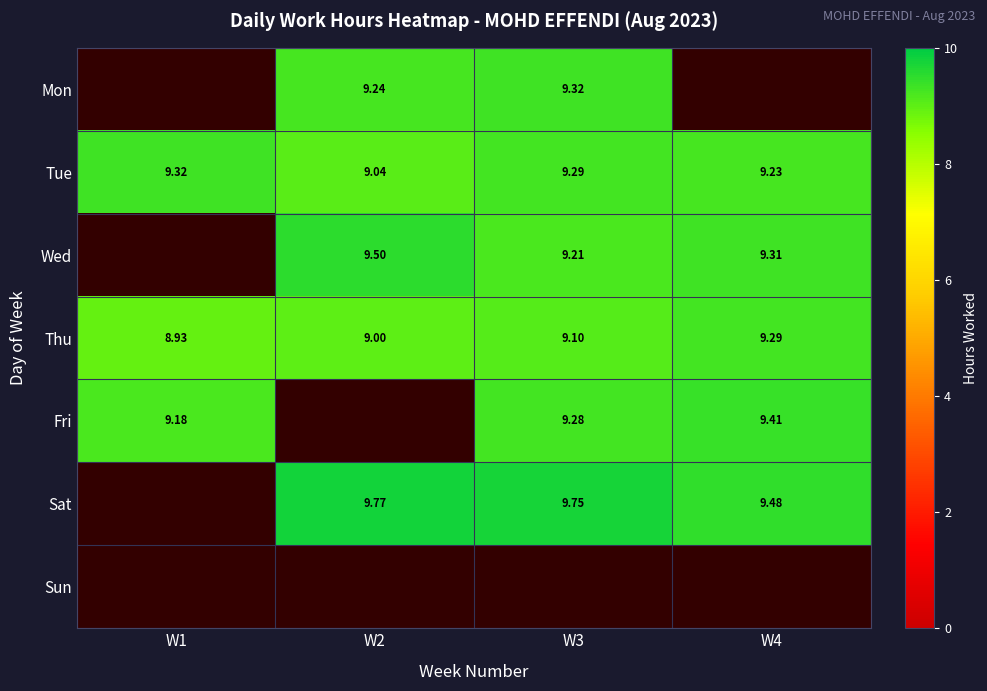

Is the value of Wed at W2 greater than the value of Tue at W4?

Yes